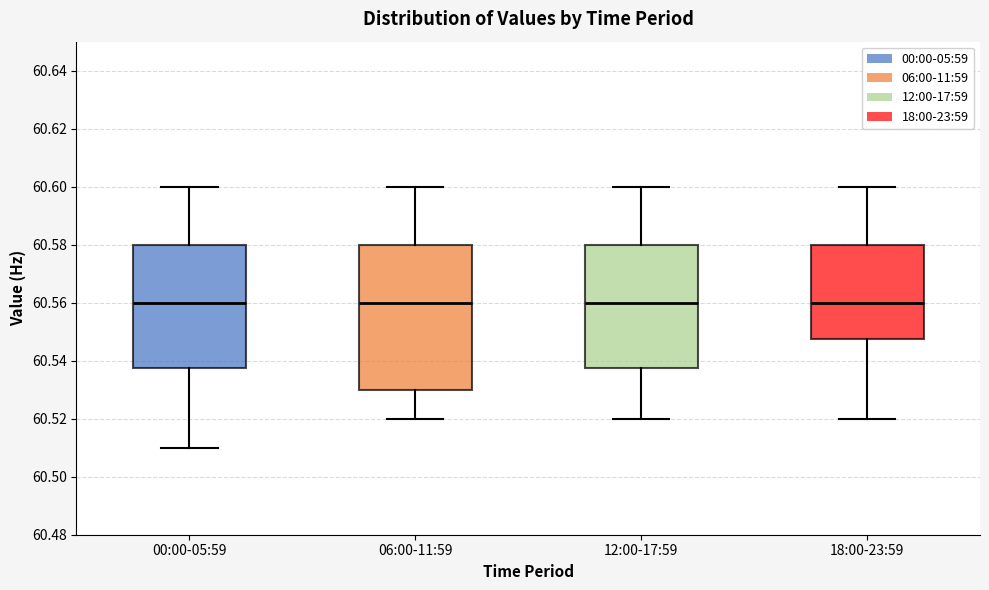

Reading left to right, transcribe this box plot: for each box, give where its median line is, the range the box spans, and where its two whiskers end, as read against the y-axis. The values are not printed on the chart, so give them approximately, as read against the axis.

00:00-05:59: median 60.560, box 60.538 to 60.580, whiskers 60.510 to 60.600
06:00-11:59: median 60.560, box 60.530 to 60.580, whiskers 60.520 to 60.600
12:00-17:59: median 60.560, box 60.538 to 60.580, whiskers 60.520 to 60.600
18:00-23:59: median 60.560, box 60.548 to 60.580, whiskers 60.520 to 60.600